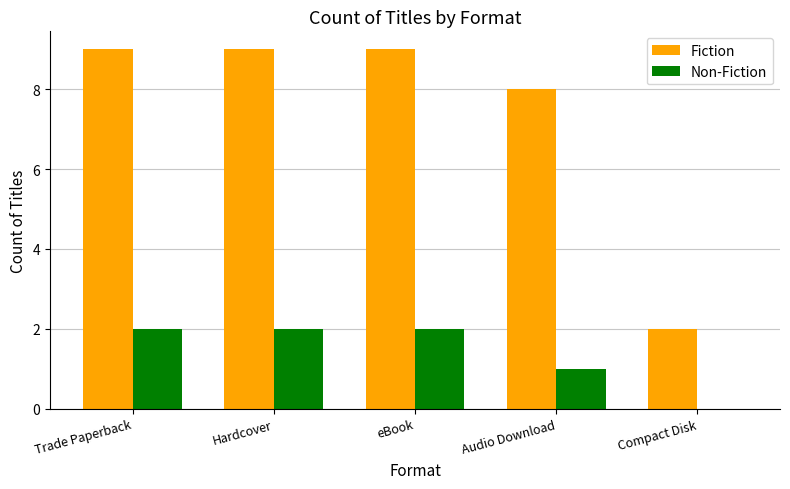

Which series changed the most between Hardcover and Compact Disk?

Fiction